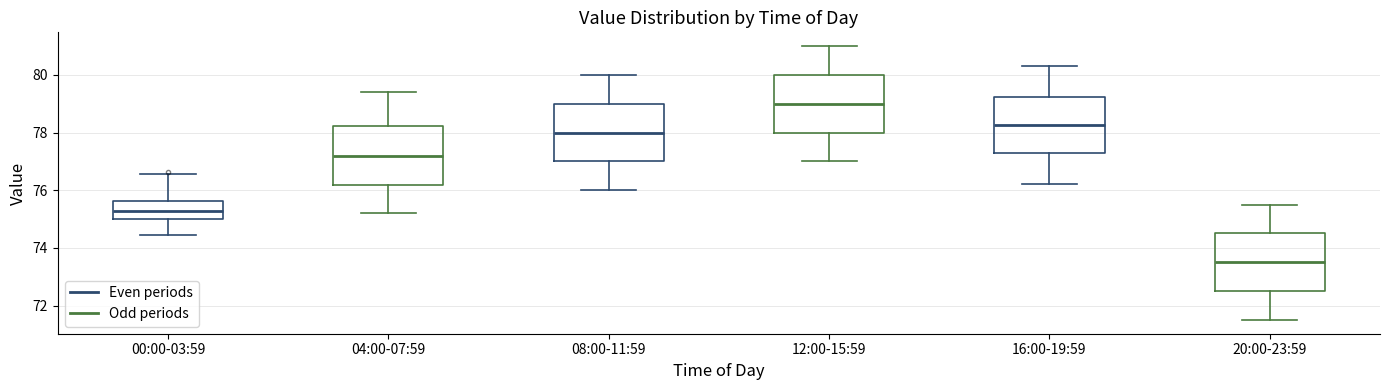

Reading left to right, transcribe this box plot: for each box, give where its median line is, the range the box spans, and where its two whiskers end, as read against the y-axis. The values are not printed on the chart, so give them approximately, as read against the axis.

00:00-03:59: median 75.2, box 75.0 to 75.6, whiskers 74.4 to 76.6
04:00-07:59: median 77.2, box 76.2 to 78.2, whiskers 75.2 to 79.4
08:00-11:59: median 78.0, box 77.0 to 79.0, whiskers 76.0 to 80.0
12:00-15:59: median 79.0, box 78.0 to 80.0, whiskers 77.0 to 81.0
16:00-19:59: median 78.2, box 77.2 to 79.2, whiskers 76.2 to 80.4
20:00-23:59: median 73.6, box 72.6 to 74.6, whiskers 71.6 to 75.6